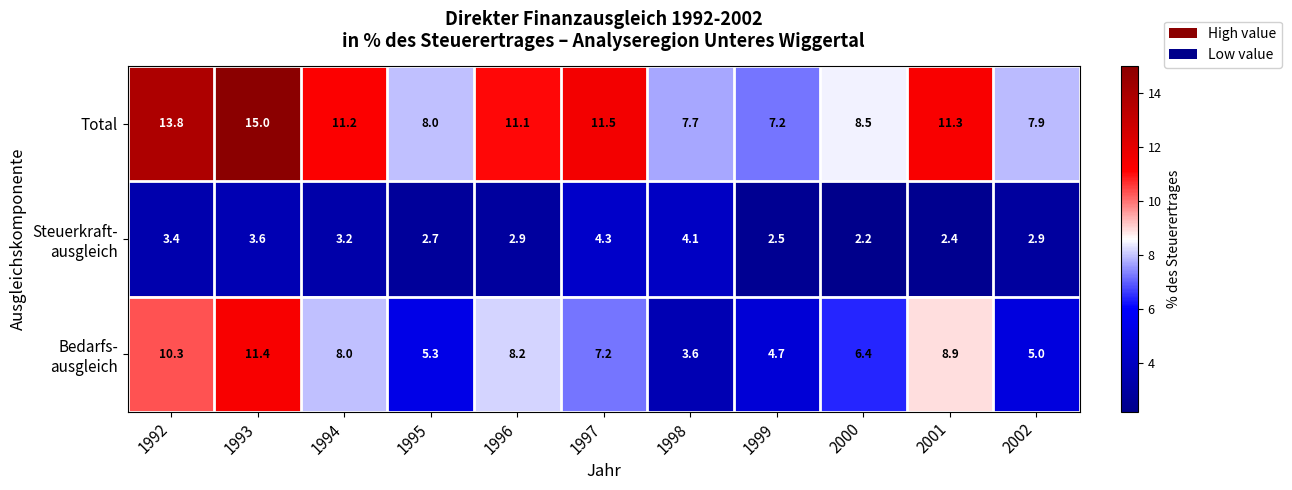

What is the total value across all series at 1993?

30.0